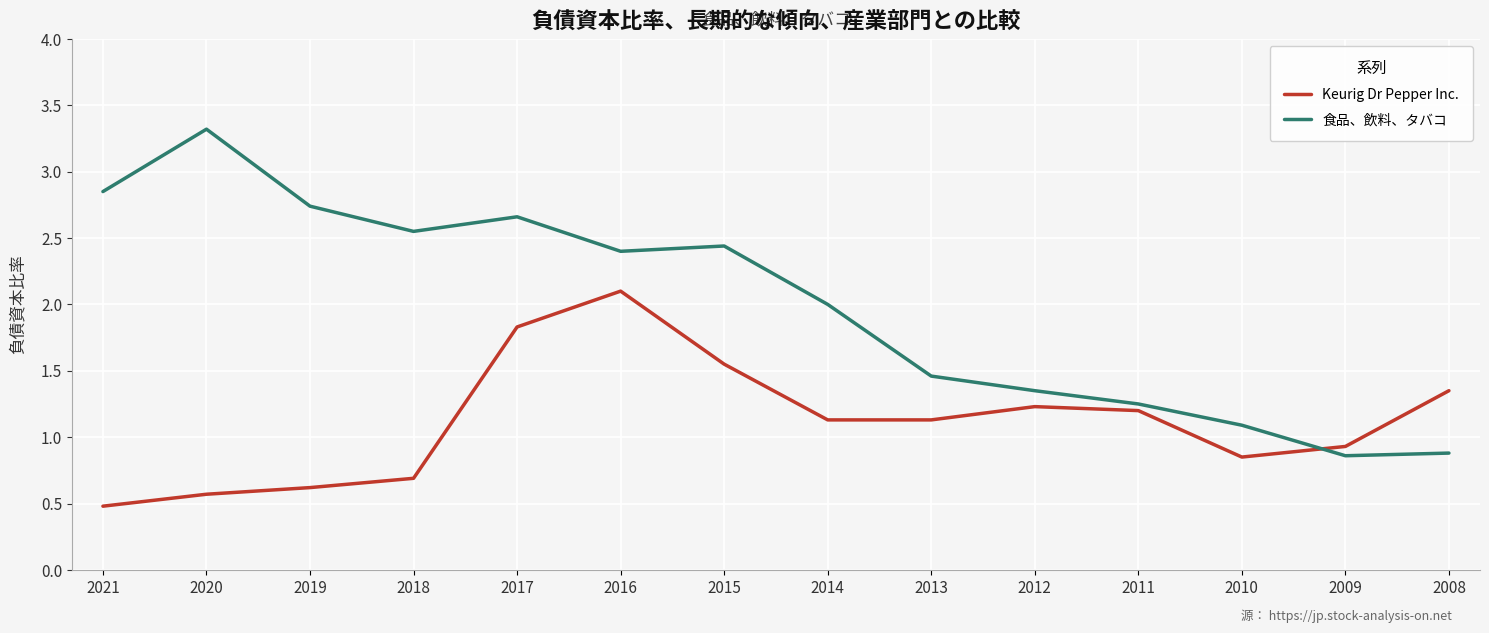

Which series has the largest range (max minus min)?

食品、飲料、タバコ